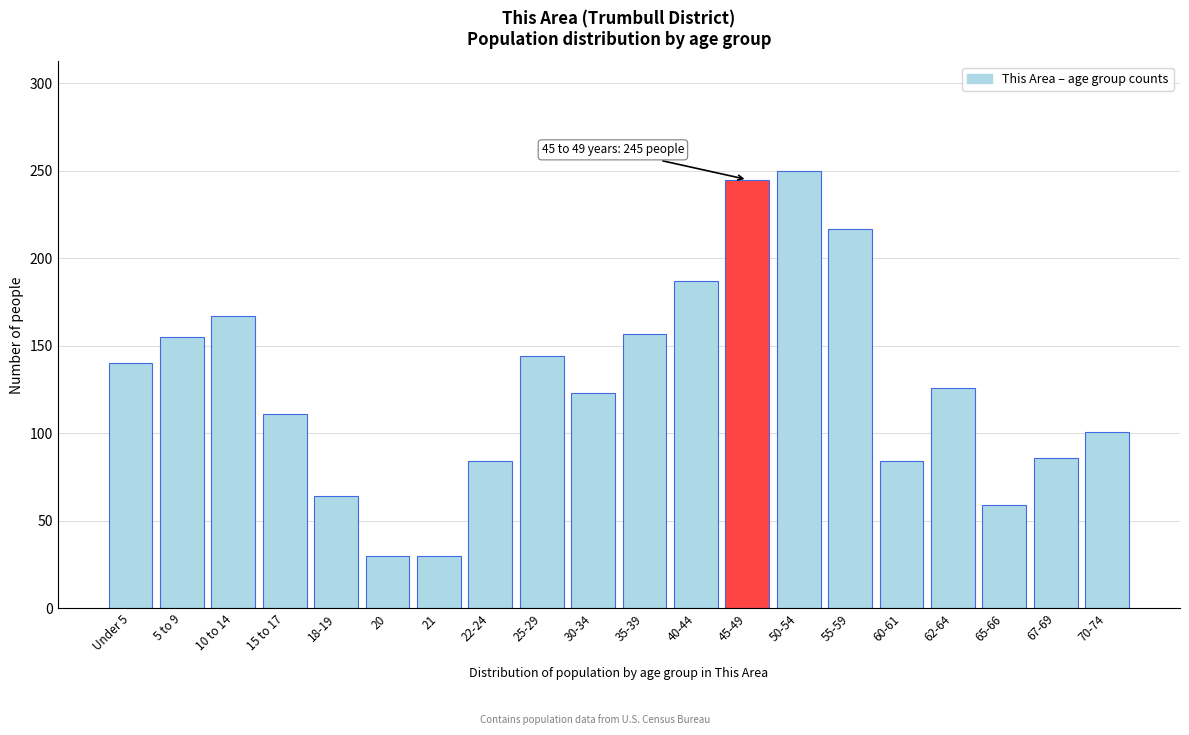

Reading left to right, extract all data points from this chart.

Under 5=140	5 to 9=155	10 to 14=167	15 to 17=111	18-19=64	20=30	21=30	22-24=84	25-29=144	30-34=123	35-39=157	40-44=187	45-49=245	50-54=250	55-59=217	60-61=84	62-64=126	65-66=59	67-69=86	70-74=101